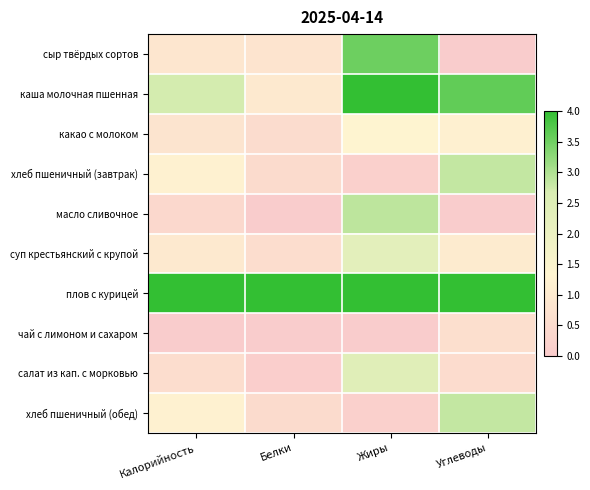

Rank the series by their maximum value, from lowest to highest.

чай с лимоном и сахаром, какао с молоком, суп крестьянский с крупой, салат из кап. с морковью, хлеб пшеничный (завтрак), хлеб пшеничный (обед), масло сливочное, сыр твёрдых сортов, каша молочная пшенная, плов с курицей